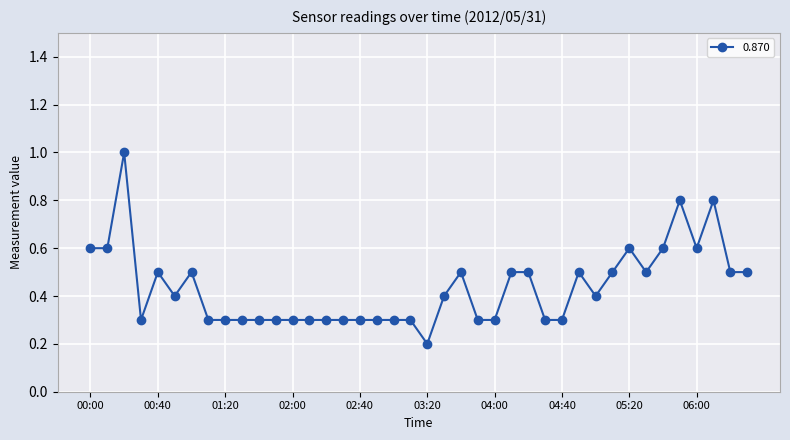

What is the average value?

0.4